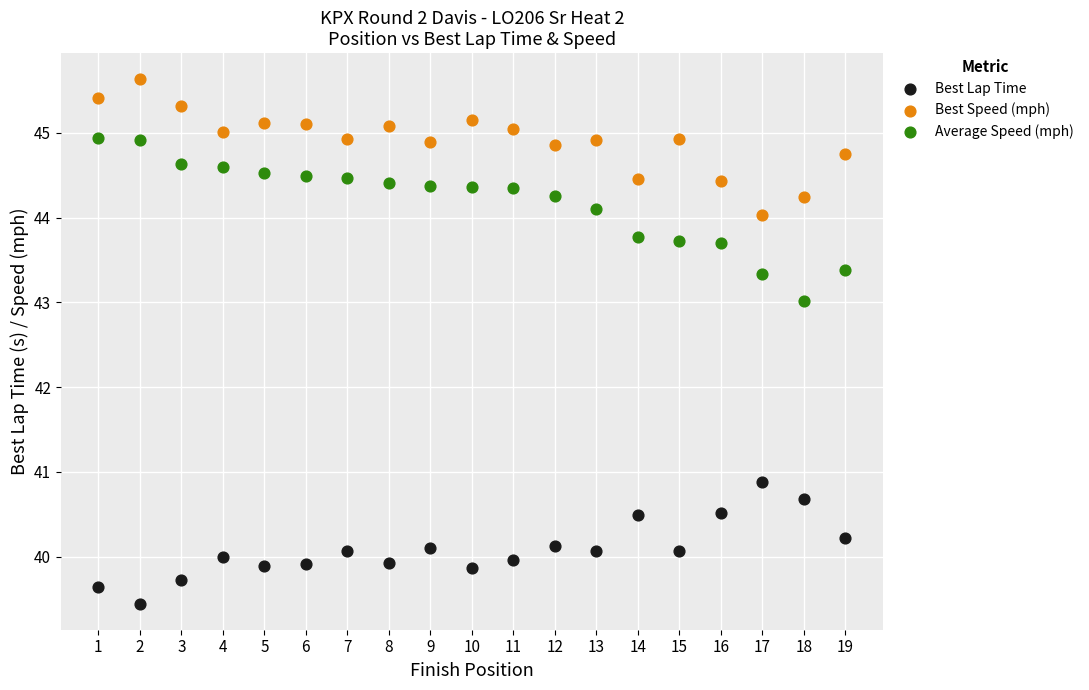

Across all series, what Y value is closest to 42?

43.0